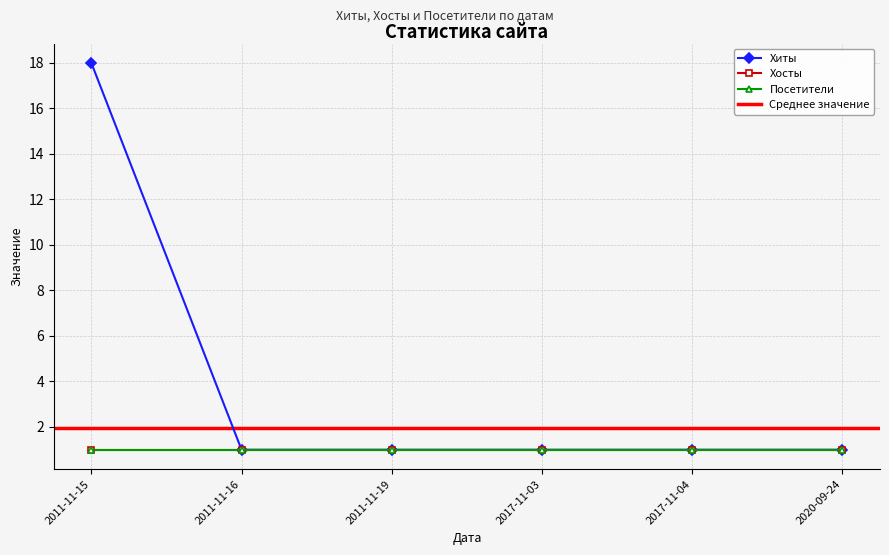

Is the value of Посетители at 2017-11-03 greater than the value of Хиты at 2020-09-24?

No